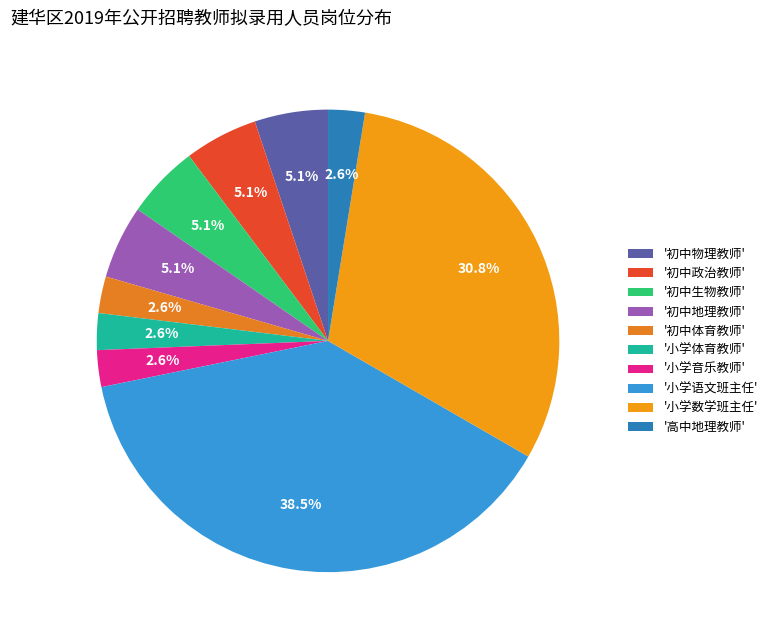

How many segments does this pie chart have?

10